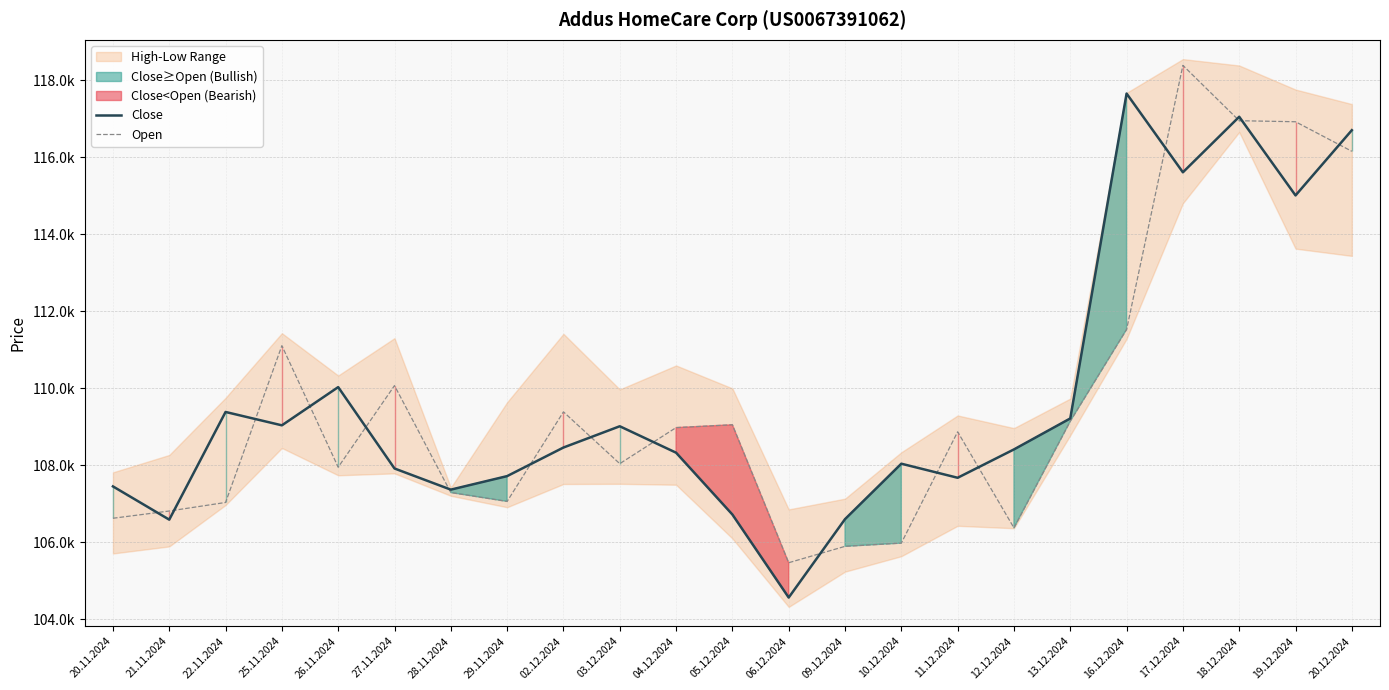

Between 29.11.2024 and 19.12.2024, which is larger?

19.12.2024